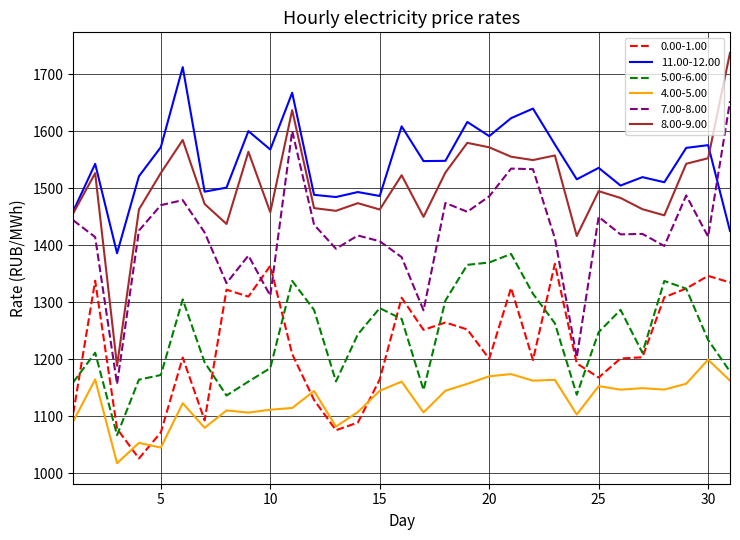

Count the number of categories in the chart.

31